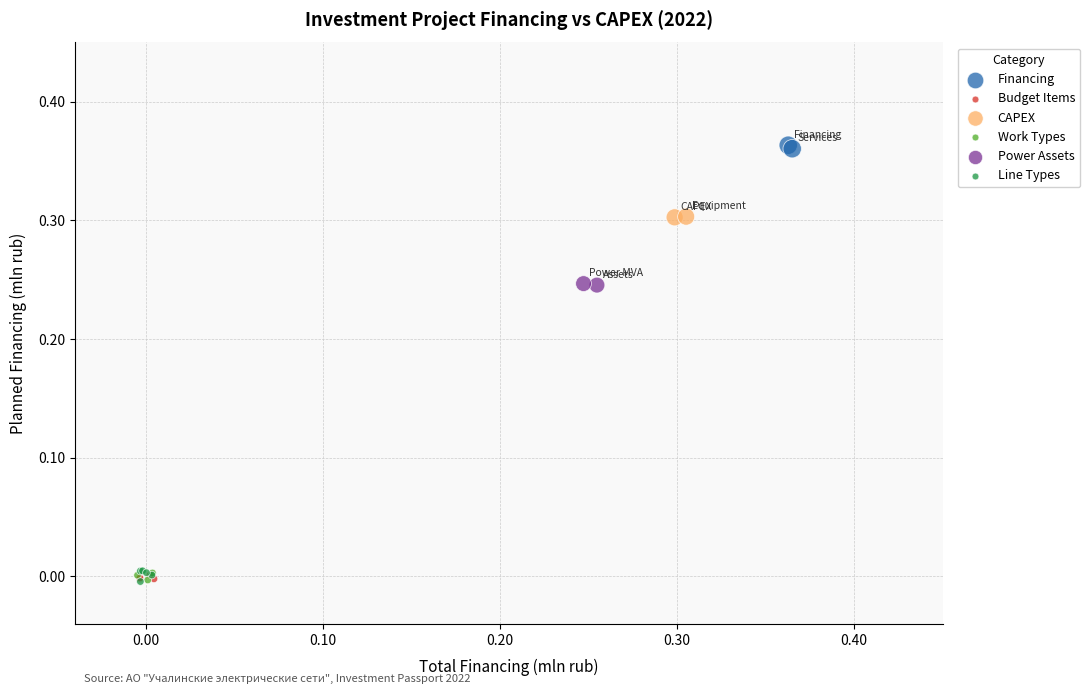

Which series has the largest Y range (max minus min)?

Line Types